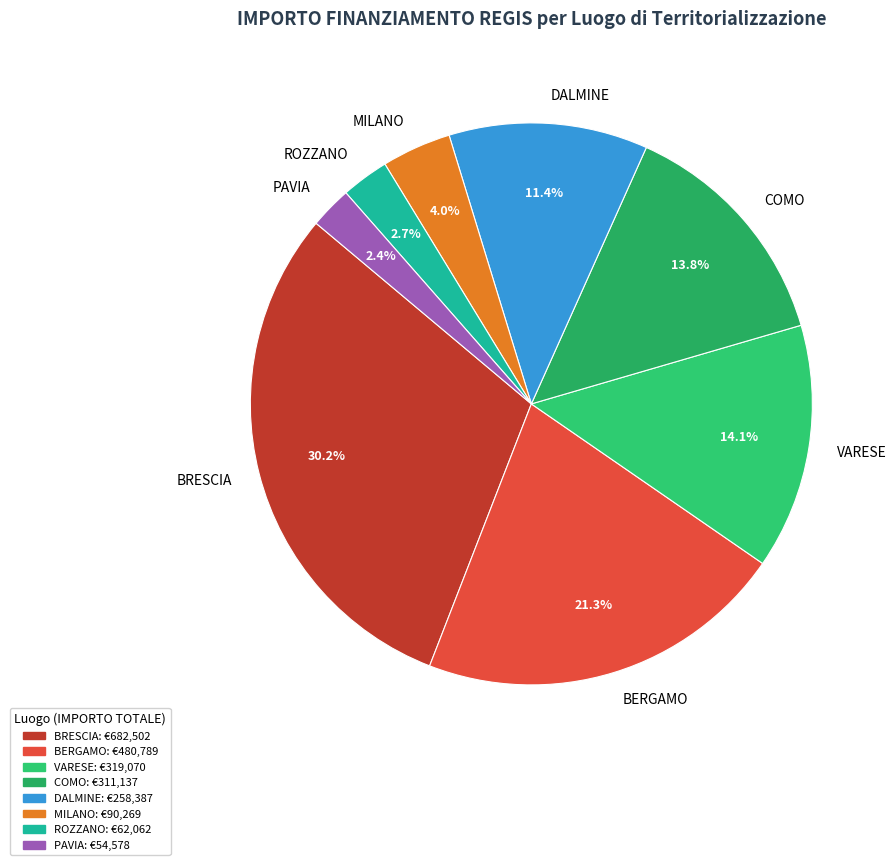

Which slice is the largest?

BRESCIA